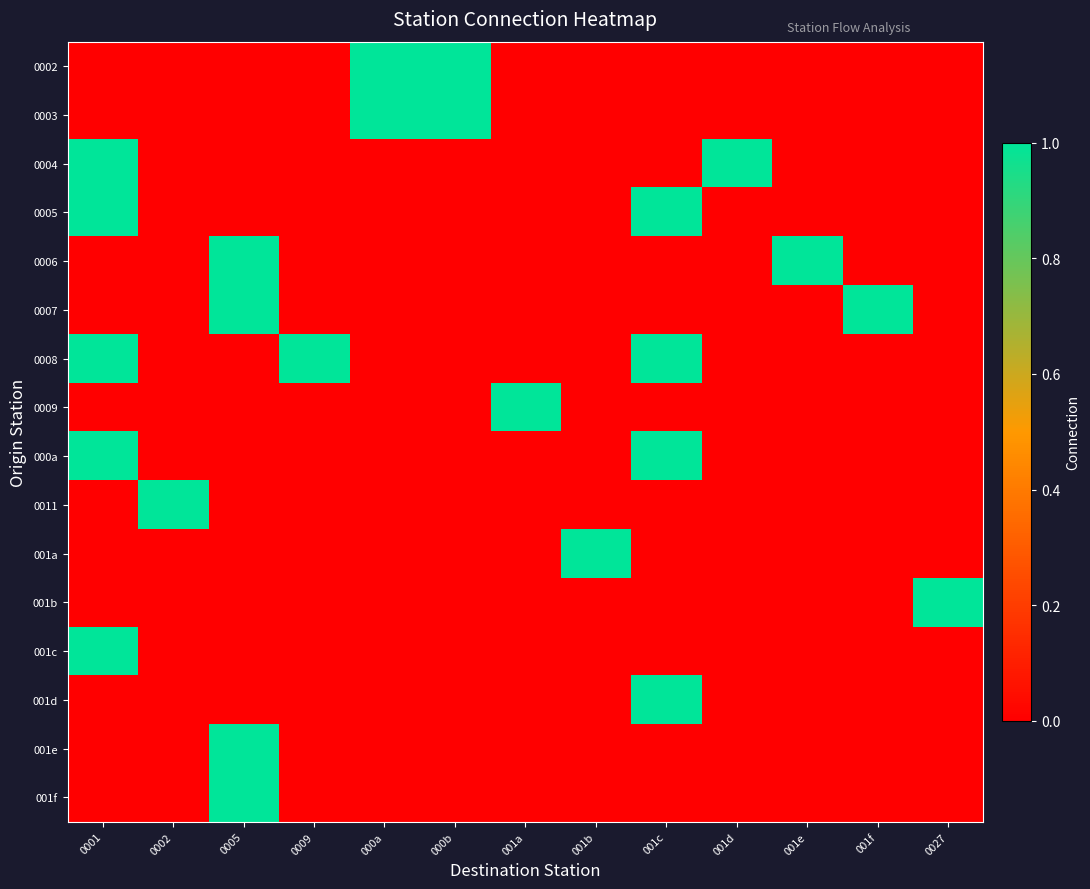

Reading left to right, transcribe all the data shown in this chart.

0002: 0001=0	0002=0	0005=0	0009=0	000a=1	000b=1	001a=0	001b=0	001c=0	001d=0	001e=0	001f=0	0027=0
0003: 0001=0	0002=0	0005=0	0009=0	000a=1	000b=1	001a=0	001b=0	001c=0	001d=0	001e=0	001f=0	0027=0
0004: 0001=1	0002=0	0005=0	0009=0	000a=0	000b=0	001a=0	001b=0	001c=0	001d=1	001e=0	001f=0	0027=0
0005: 0001=1	0002=0	0005=0	0009=0	000a=0	000b=0	001a=0	001b=0	001c=1	001d=0	001e=0	001f=0	0027=0
0006: 0001=0	0002=0	0005=1	0009=0	000a=0	000b=0	001a=0	001b=0	001c=0	001d=0	001e=1	001f=0	0027=0
0007: 0001=0	0002=0	0005=1	0009=0	000a=0	000b=0	001a=0	001b=0	001c=0	001d=0	001e=0	001f=1	0027=0
0008: 0001=1	0002=0	0005=0	0009=1	000a=0	000b=0	001a=0	001b=0	001c=1	001d=0	001e=0	001f=0	0027=0
0009: 0001=0	0002=0	0005=0	0009=0	000a=0	000b=0	001a=1	001b=0	001c=0	001d=0	001e=0	001f=0	0027=0
000a: 0001=1	0002=0	0005=0	0009=0	000a=0	000b=0	001a=0	001b=0	001c=1	001d=0	001e=0	001f=0	0027=0
0011: 0001=0	0002=1	0005=0	0009=0	000a=0	000b=0	001a=0	001b=0	001c=0	001d=0	001e=0	001f=0	0027=0
001a: 0001=0	0002=0	0005=0	0009=0	000a=0	000b=0	001a=0	001b=1	001c=0	001d=0	001e=0	001f=0	0027=0
001b: 0001=0	0002=0	0005=0	0009=0	000a=0	000b=0	001a=0	001b=0	001c=0	001d=0	001e=0	001f=0	0027=1
001c: 0001=1	0002=0	0005=0	0009=0	000a=0	000b=0	001a=0	001b=0	001c=0	001d=0	001e=0	001f=0	0027=0
001d: 0001=0	0002=0	0005=0	0009=0	000a=0	000b=0	001a=0	001b=0	001c=1	001d=0	001e=0	001f=0	0027=0
001e: 0001=0	0002=0	0005=1	0009=0	000a=0	000b=0	001a=0	001b=0	001c=0	001d=0	001e=0	001f=0	0027=0
001f: 0001=0	0002=0	0005=1	0009=0	000a=0	000b=0	001a=0	001b=0	001c=0	001d=0	001e=0	001f=0	0027=0